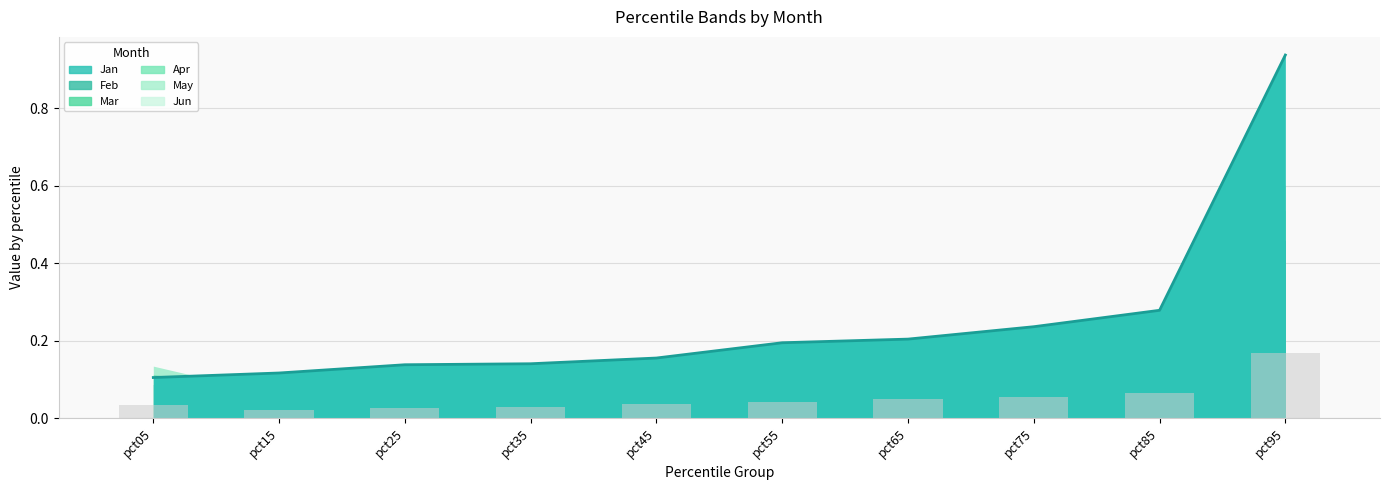

At which category does the chart reach its minimum across all series?

pct15